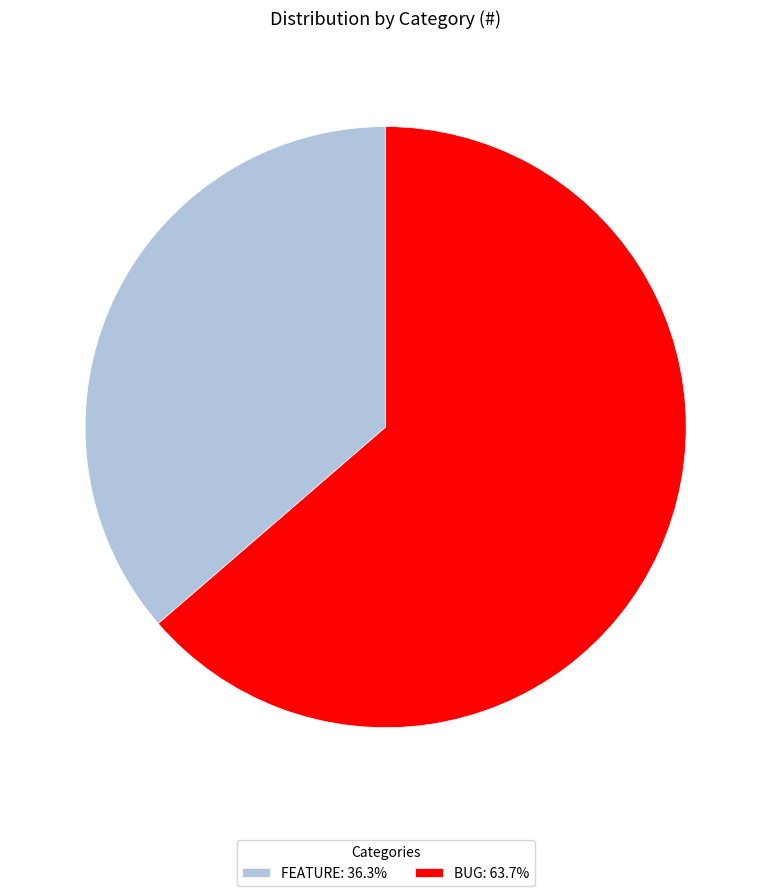

Combined, do FEATURE: 36.3% and BUG: 63.7% account for over 50%?

Yes